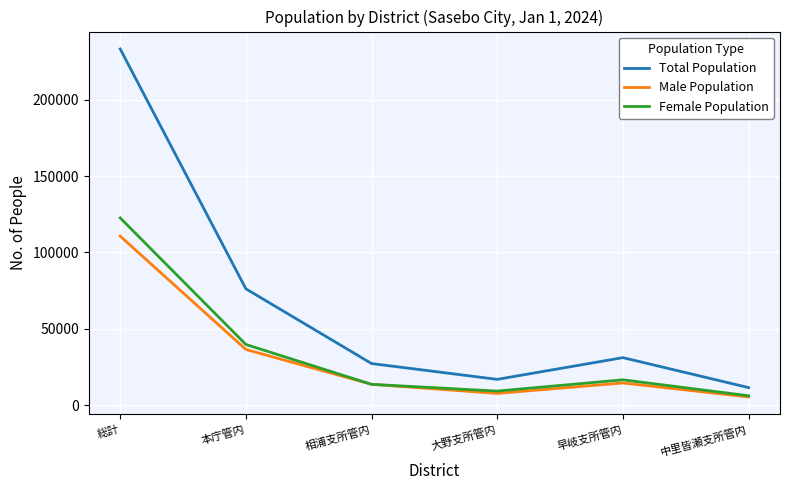

How many categories are shown in the chart?

6